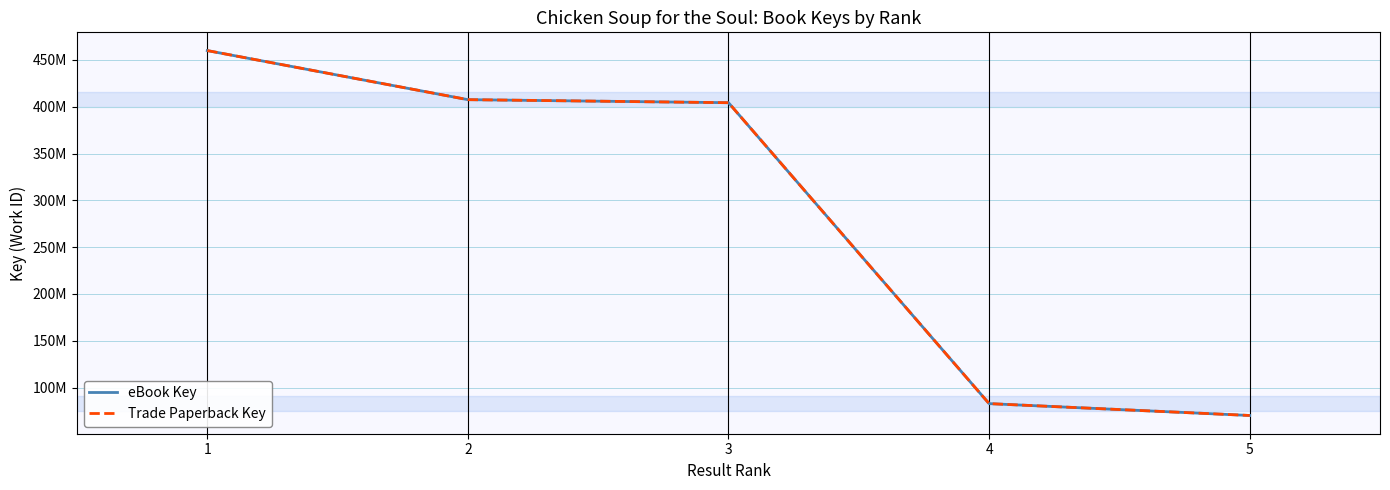

What is the total value across all series at 4?

165730878